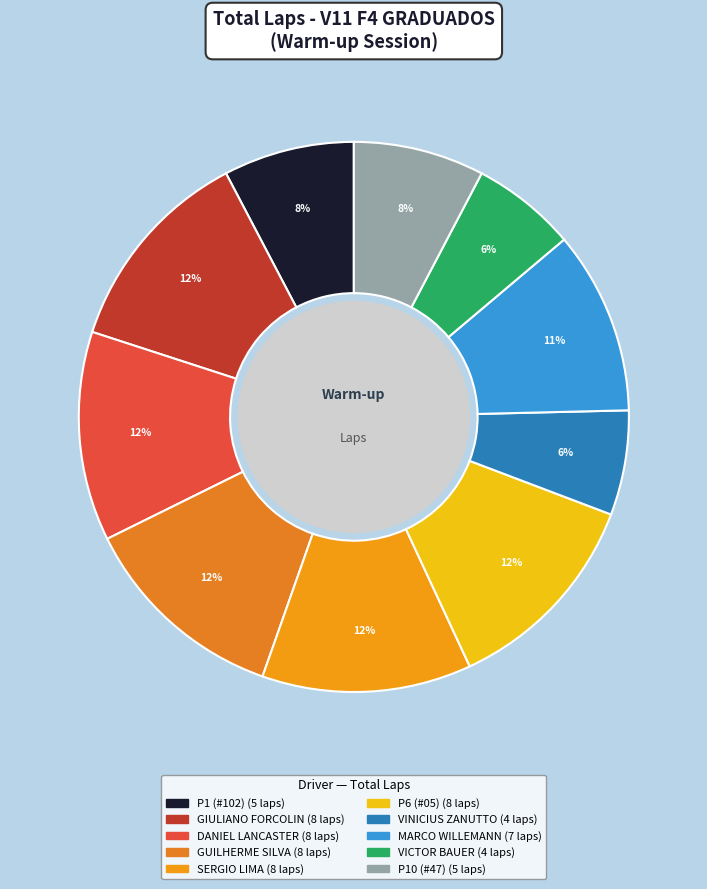

How many slices are in this pie chart?

10